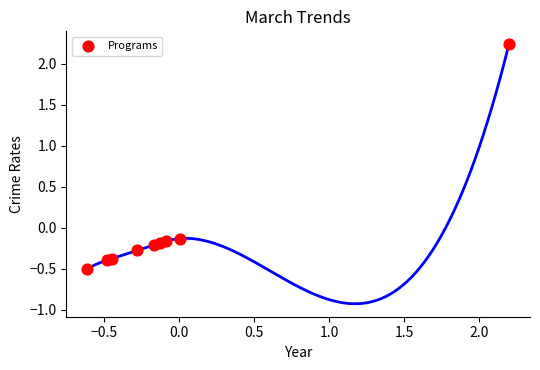

What is the range of X values (max minus min)?

2.8